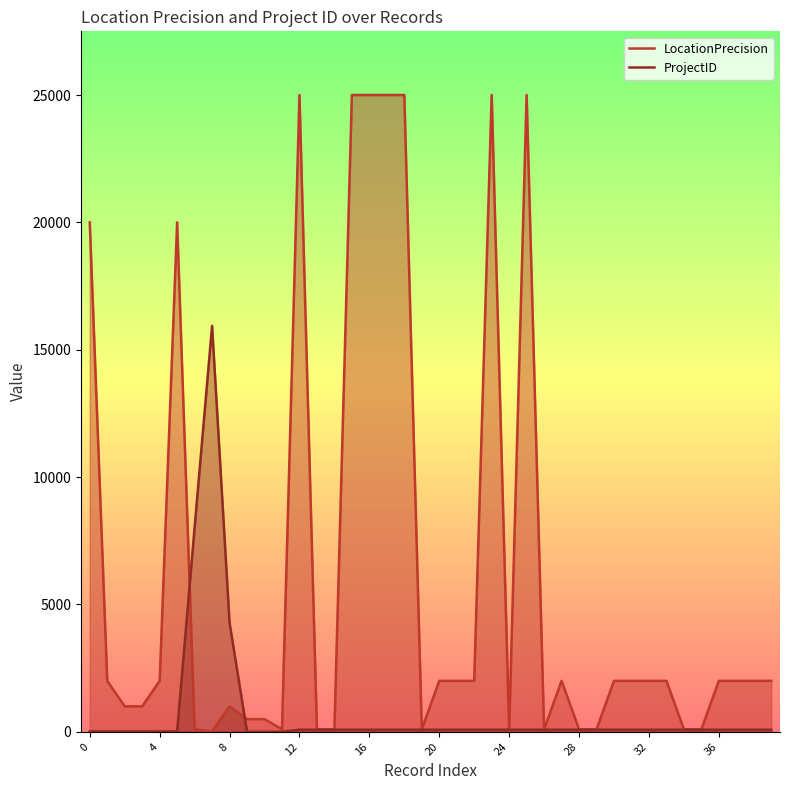

What is the value of the ProjectID point at the 16th from the left?

82